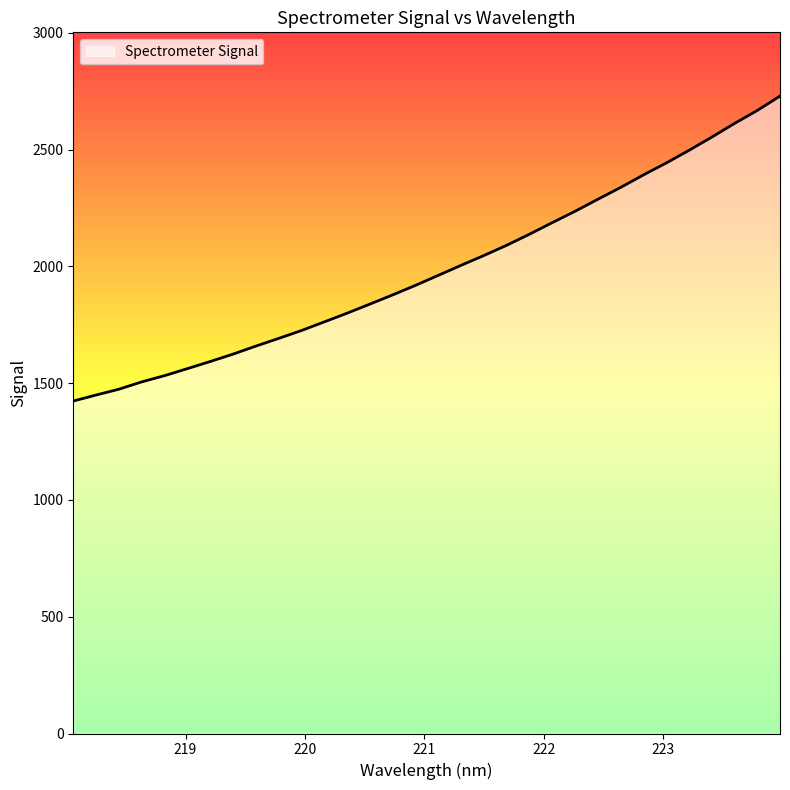

What is the minimum value shown in the chart?

1423.5